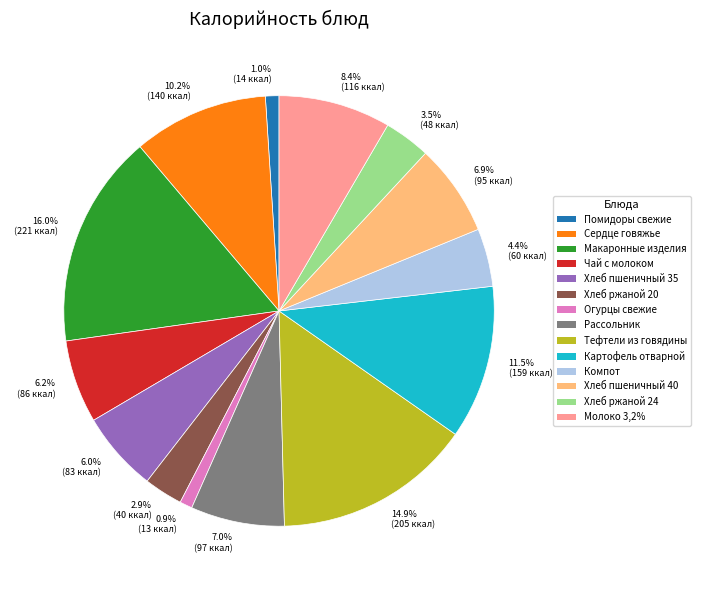

Which has a higher value, 6.0% (83 ккал) or 3.5% (48 ккал)?

6.0% (83 ккал)